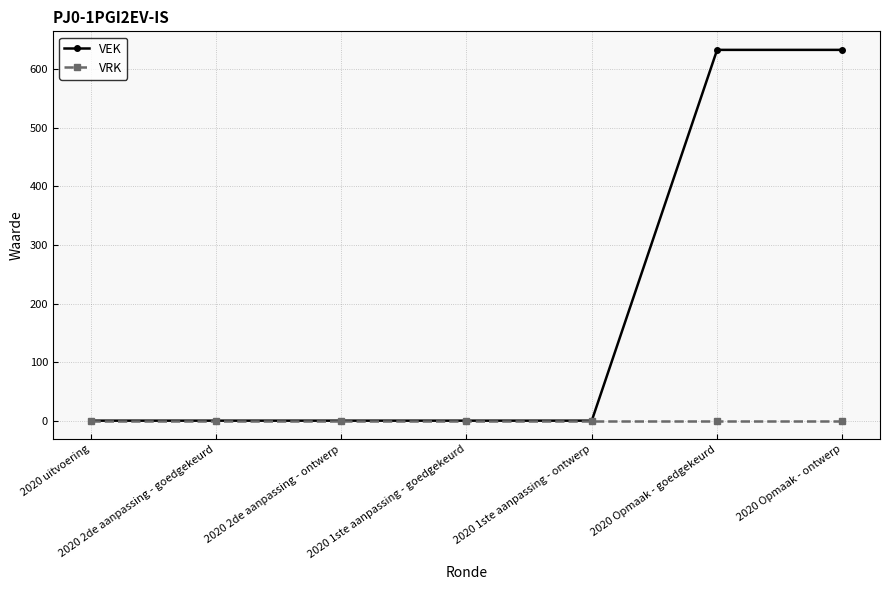

The value of VEK at 2020 2de aanpassing - goedgekeurd is 271. True or false?

False